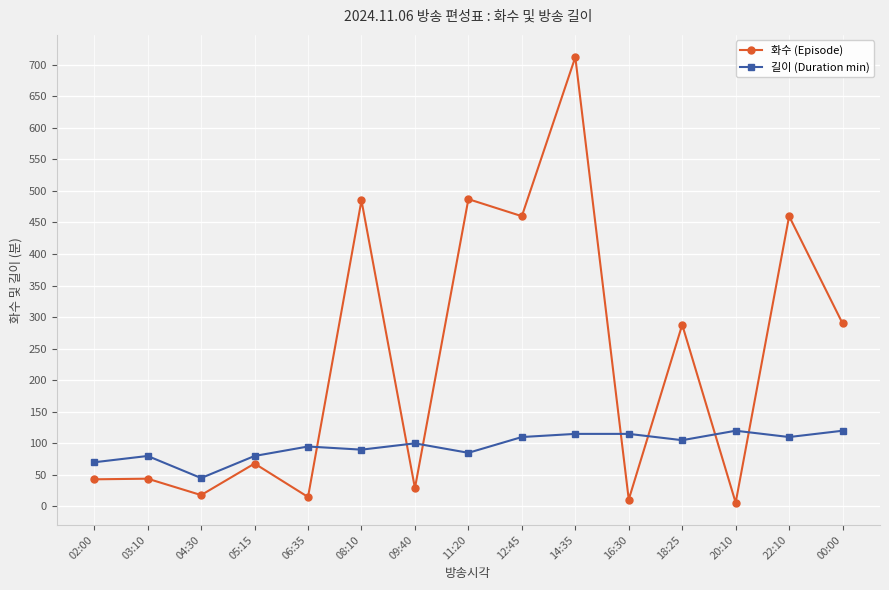

After their last crossing, which series has the higher values: 길이 (Duration min) or 화수 (Episode)?

화수 (Episode)